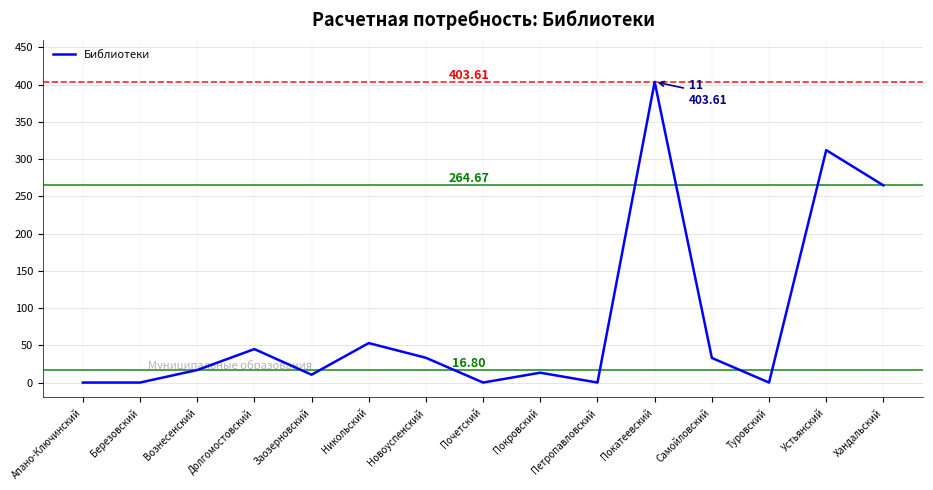

Between Почетский and Новоуспенский, which is larger?

Новоуспенский